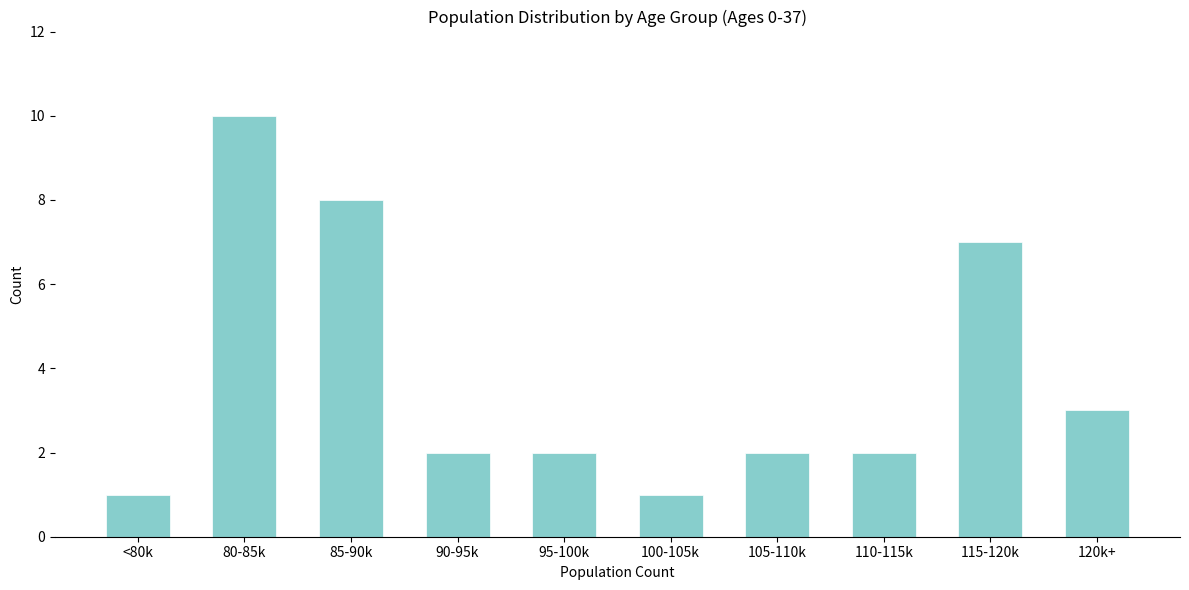

Reading right to left, what are all the values shown in this chart?

3	7	2	2	1	2	2	8	10	1